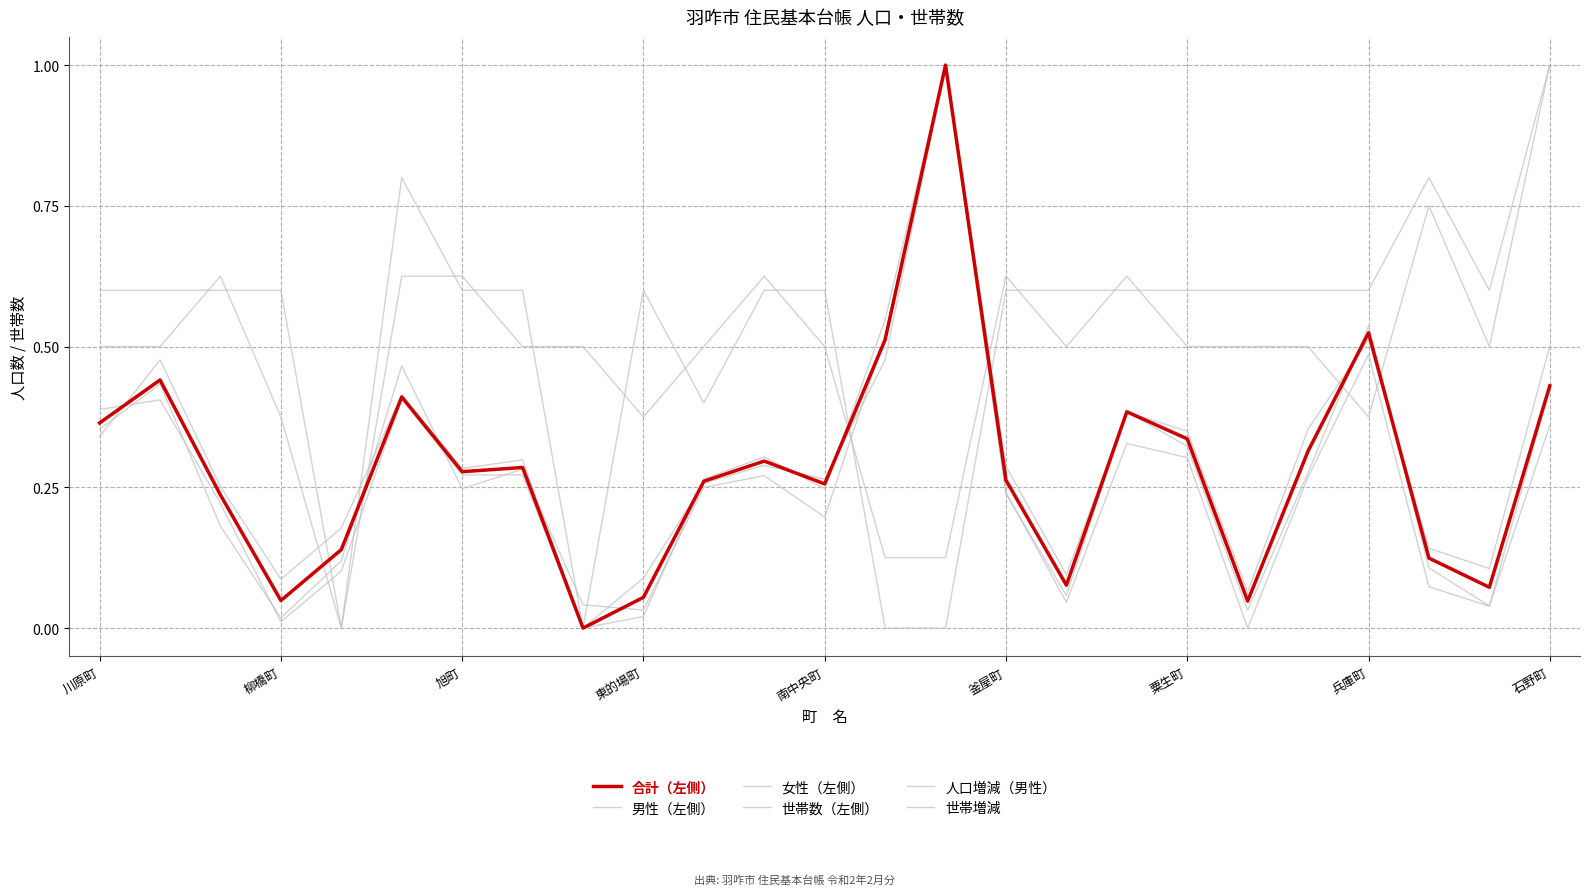

How many positive values does the 世帯数（左側） series have?

24